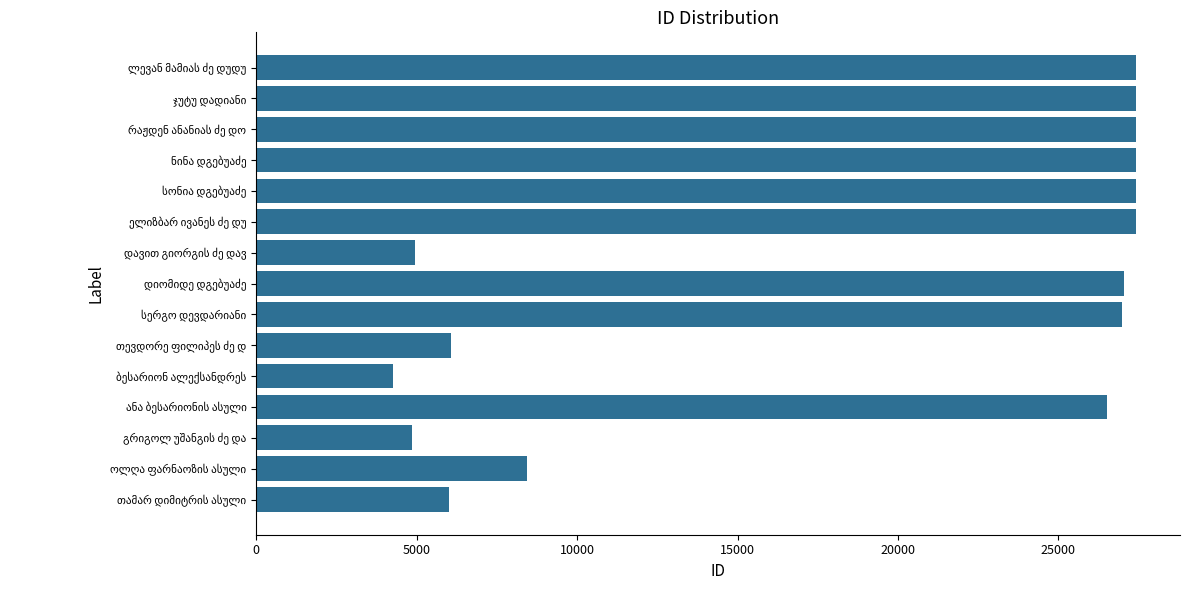

What is the greatest value displayed?

27417